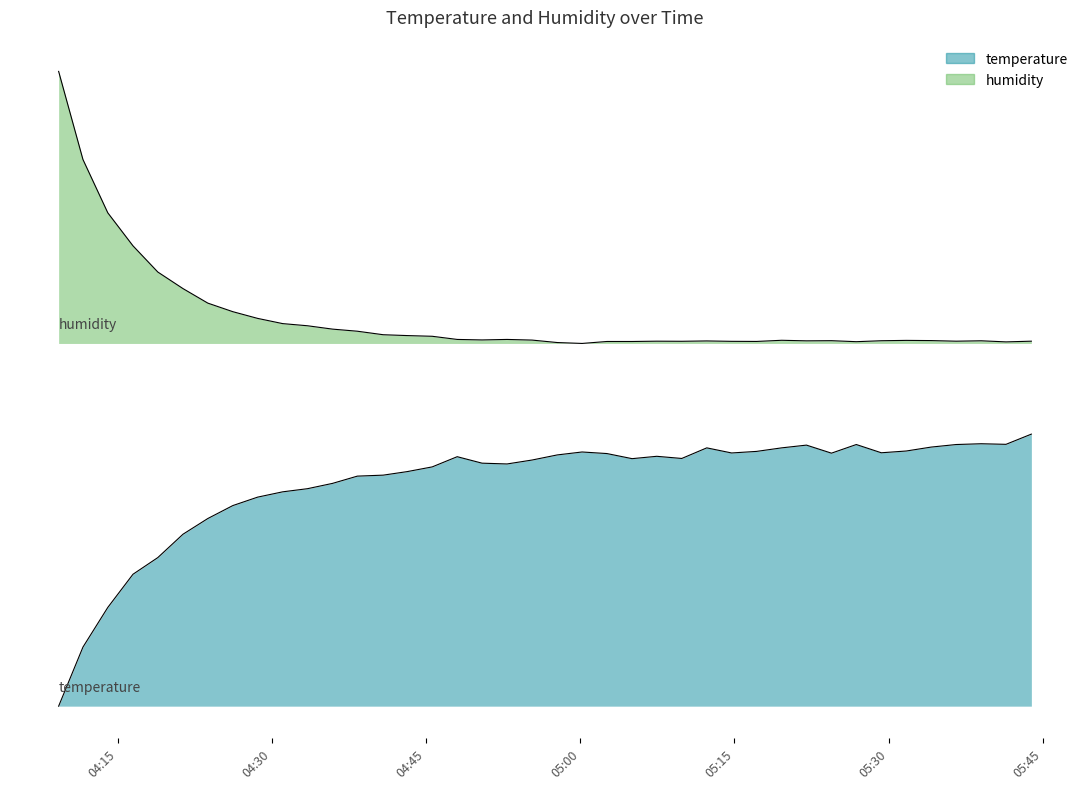

Which series has the largest total across all categories?

humidity